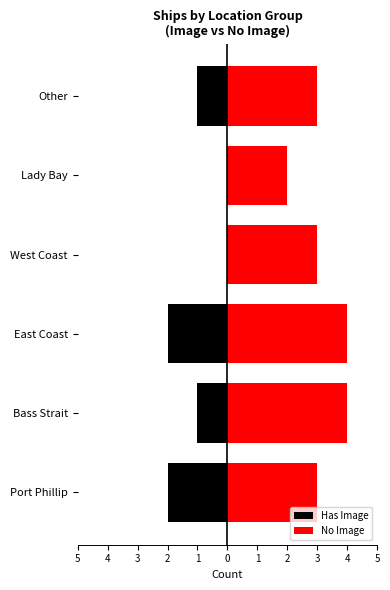

How many groups of bars are there?

6